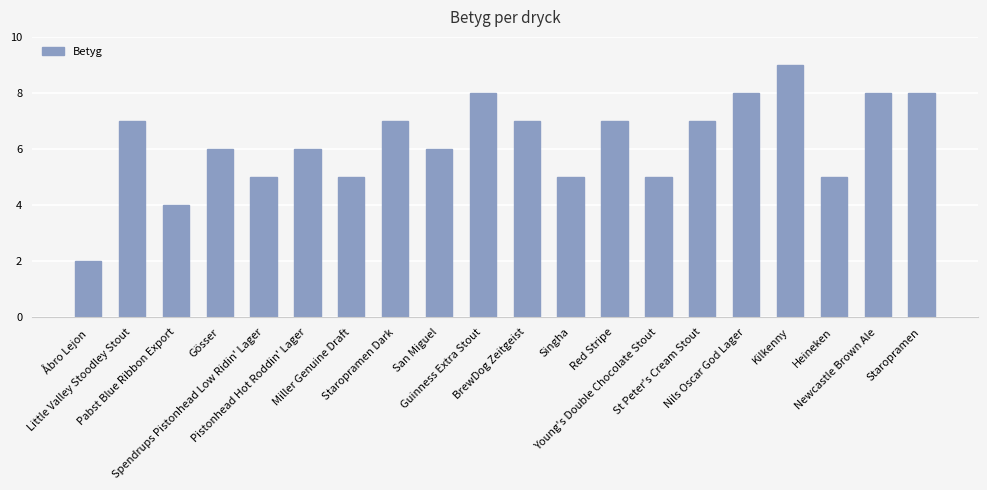

At which category does the chart reach its peak across all series?

Kilkenny